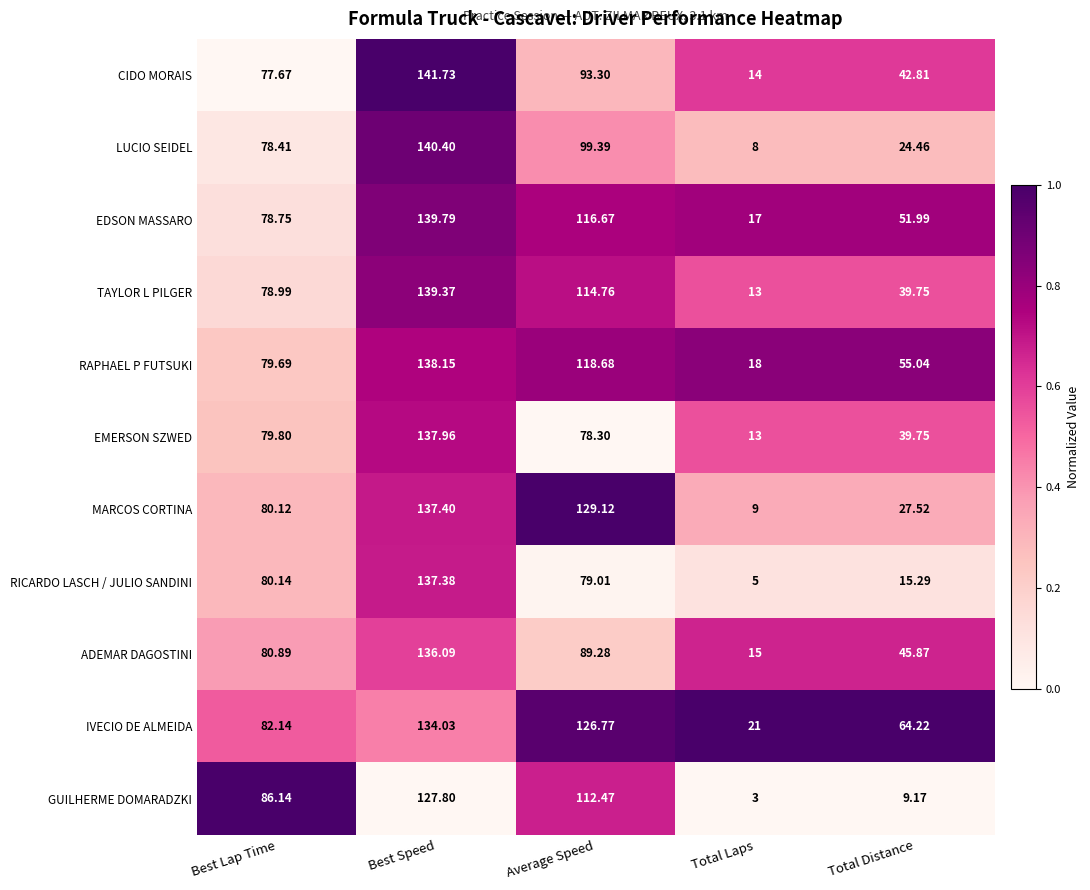

Which series has the largest range (max minus min)?

LUCIO SEIDEL